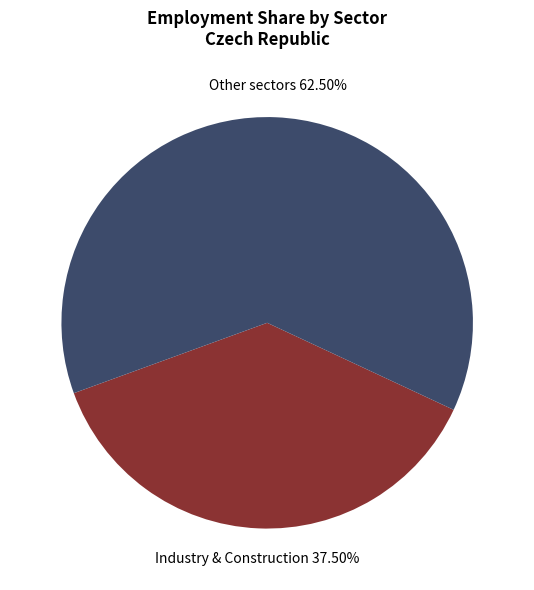

Is there a majority slice in this chart?

Yes